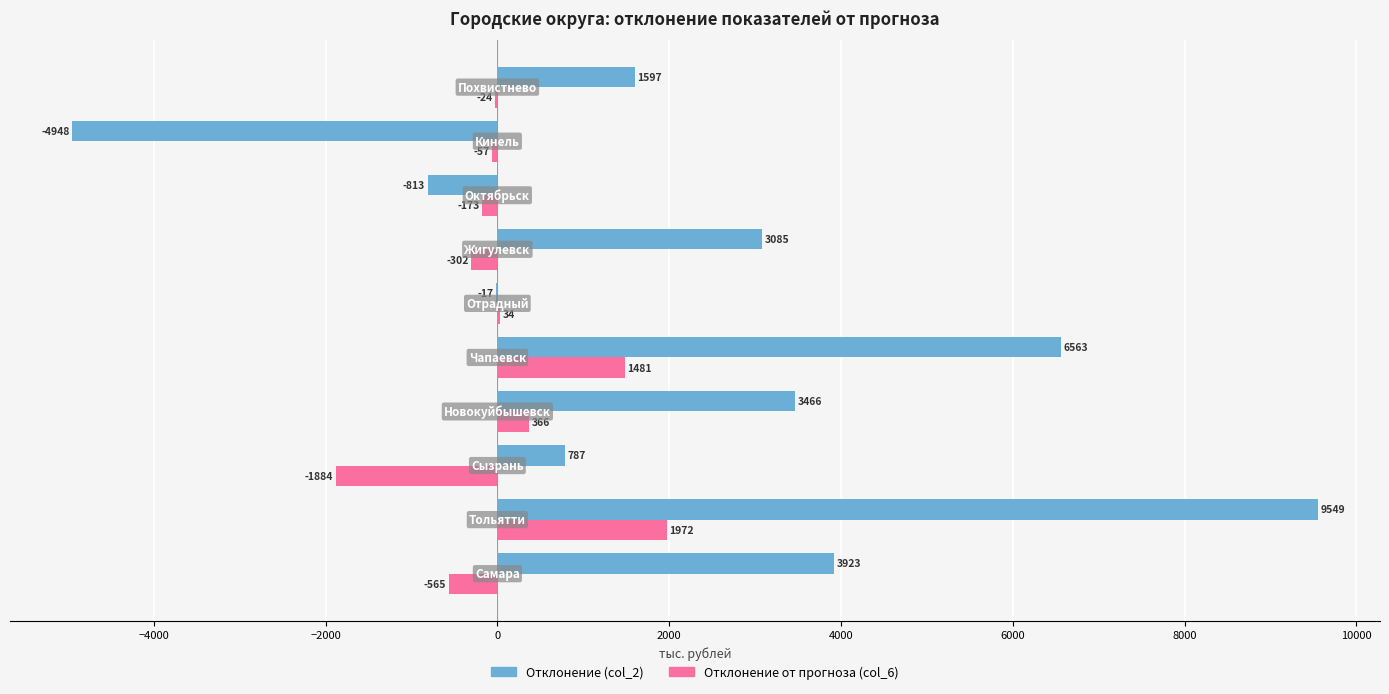

What is the greatest value displayed?

9548.9